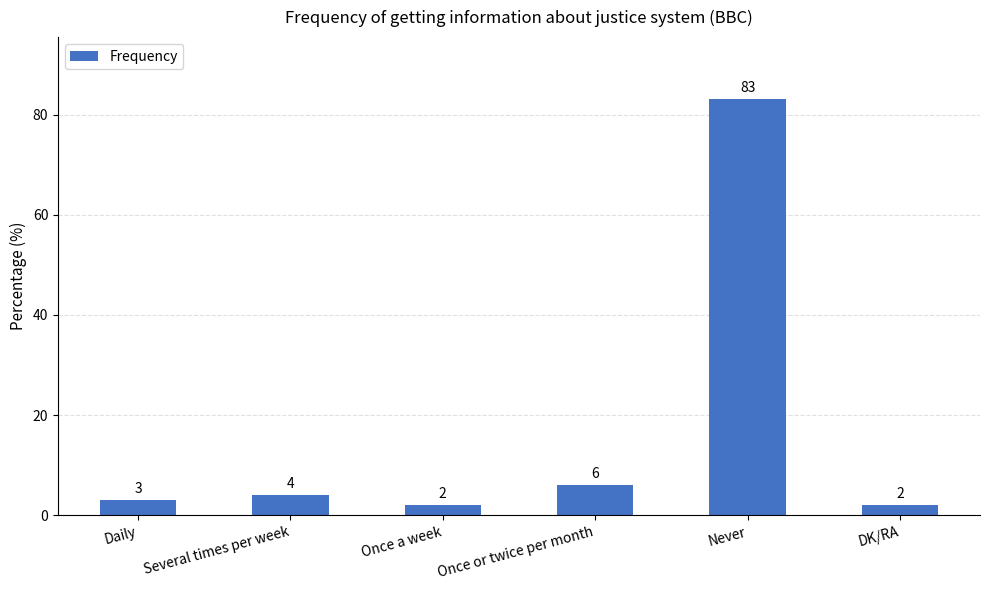

What is the average value?

17